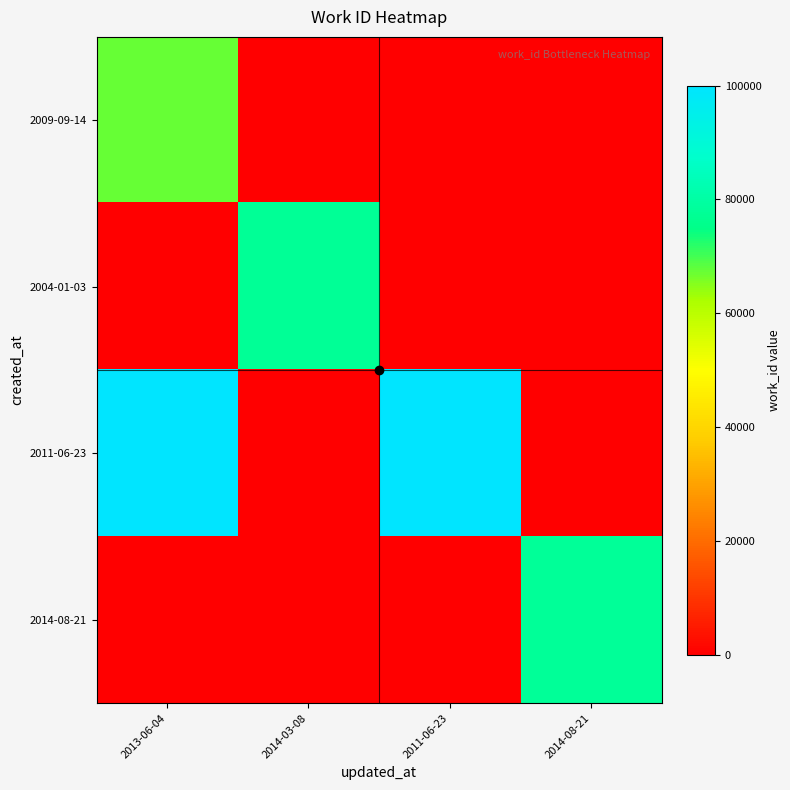

Reading left to right, extract all data points from this chart.

2009-09-14: 2013-06-04=67197.4	2014-03-08=0.0	2011-06-23=0.0	2014-08-21=0.0
2004-01-03: 2013-06-04=0.0	2014-03-08=77438.3	2011-06-23=0.0	2014-08-21=0.0
2011-06-23: 2013-06-04=99985.7	2014-03-08=0.0	2011-06-23=100000.0	2014-08-21=0.0
2014-08-21: 2013-06-04=0.0	2014-03-08=0.0	2011-06-23=0.0	2014-08-21=78055.1